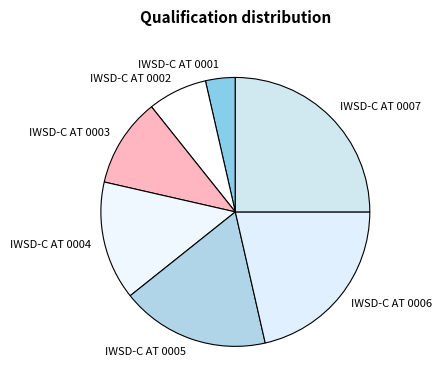

The IWSD-C AT 0007 slice represents 25% of the pie. True or false?

True